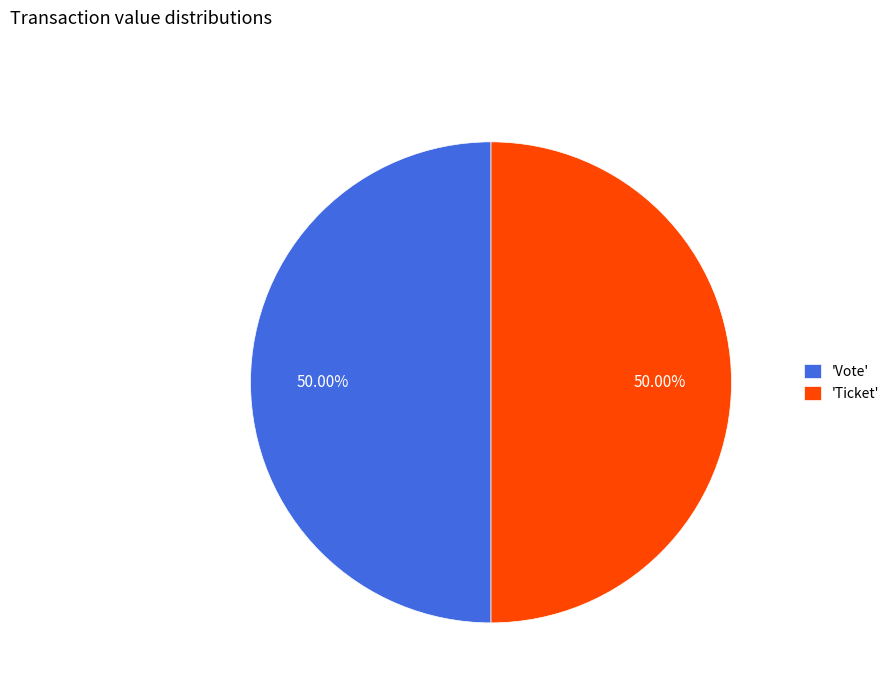

Approximately how many times larger is the value at 'Vote' compared to 'Ticket'?

1.0